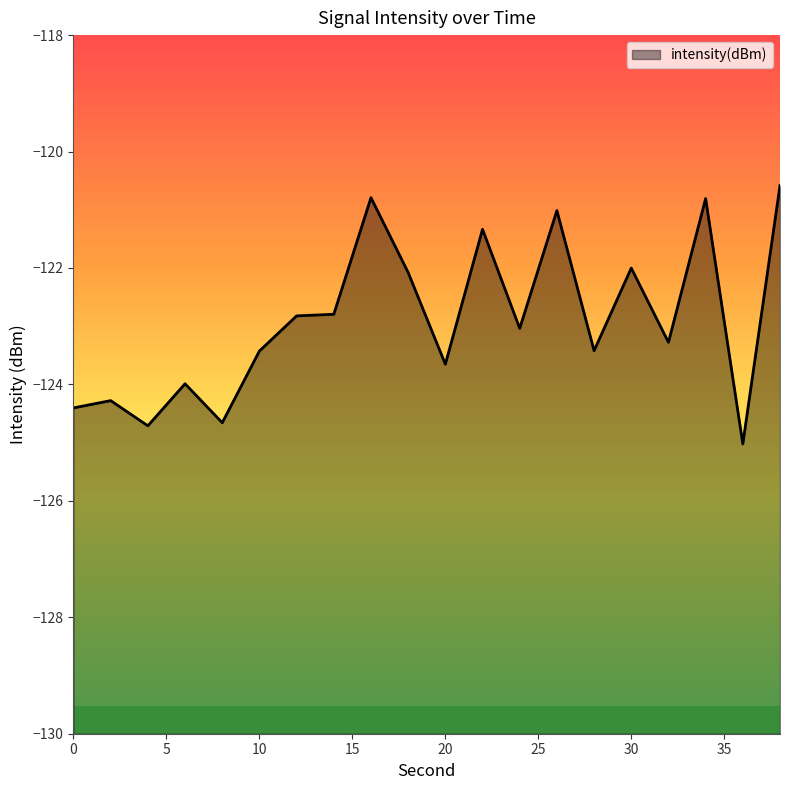

How many lines are shown in the chart?

1